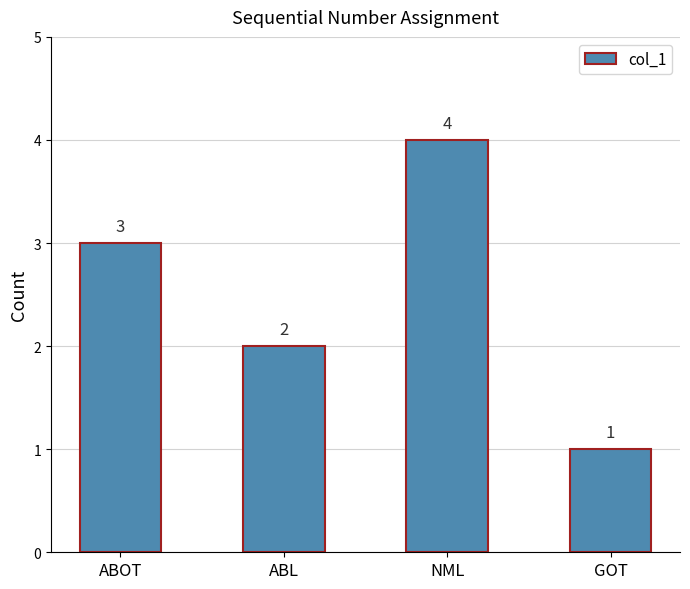

What position from the right is GOT?

1